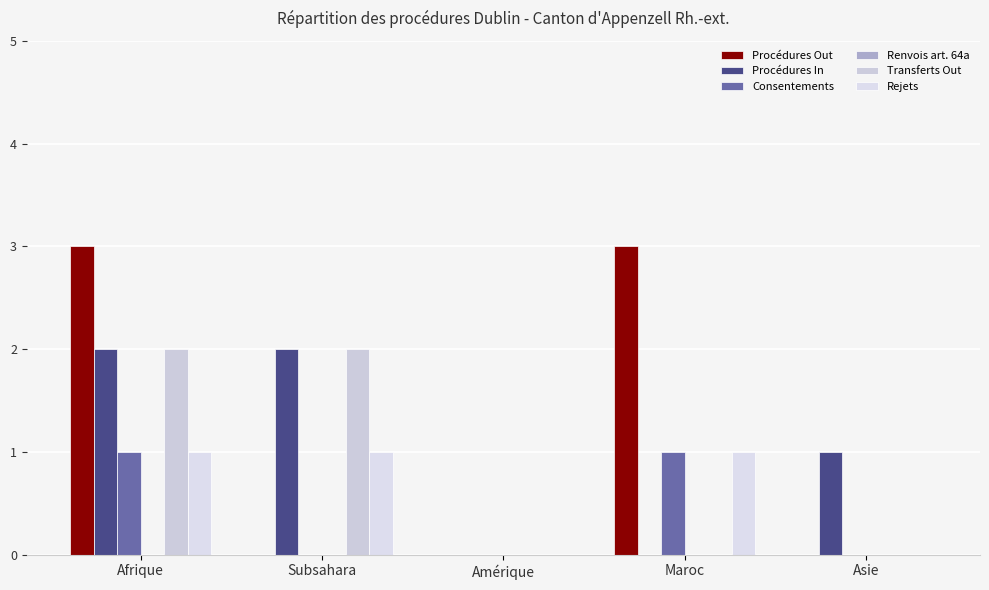

Rank the categories by Procédures In value from highest to lowest.

Afrique, Subsahara, Asie, Amérique, Maroc